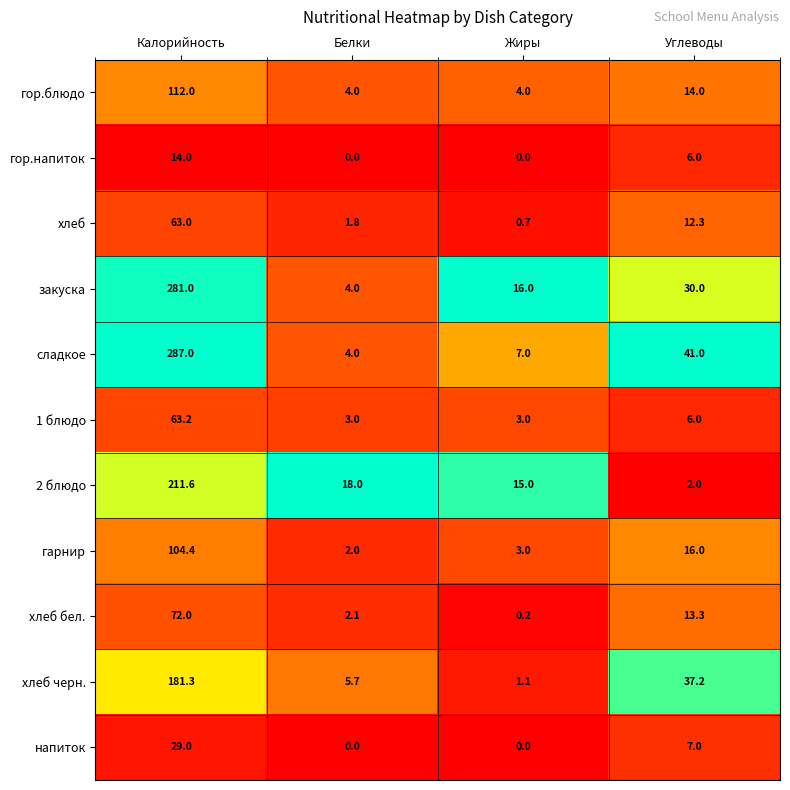

What is the total value across all series at Калорийность?

1418.5